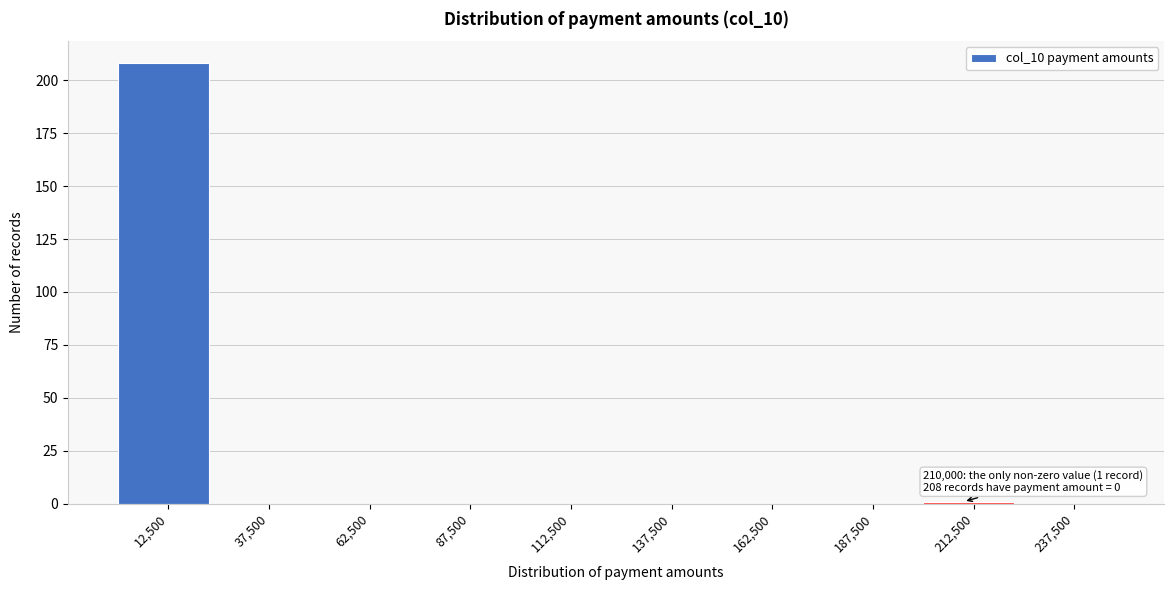

Which range on the x-axis has the tallest bar?

0 to 25000